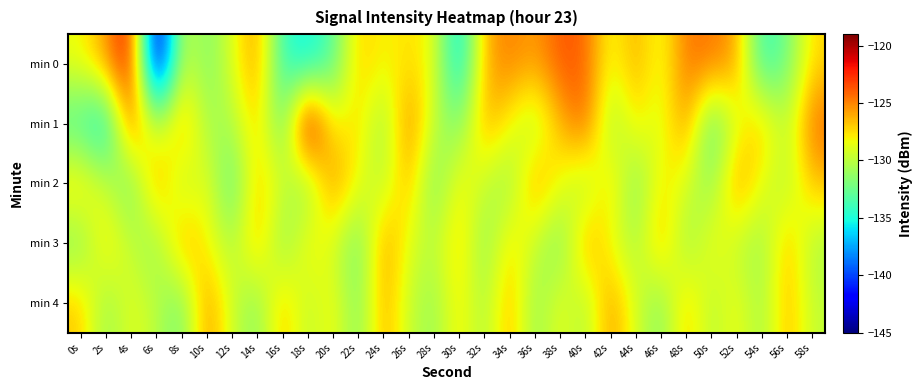

At 50s, list the series in order from largest to smallest.

min 0, min 3, min 4, min 2, min 1